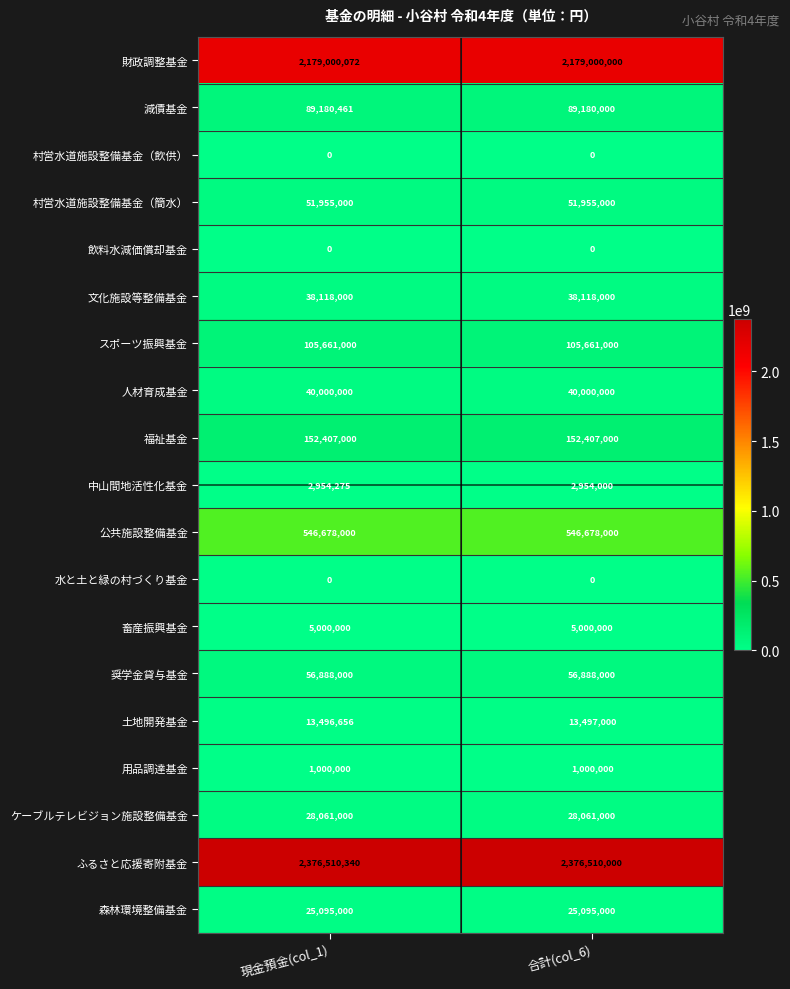

Is the value of 水と土と緑の村づくり基金 at 現金預金(col_1) greater than the value of 文化施設等整備基金 at 合計(col_6)?

No